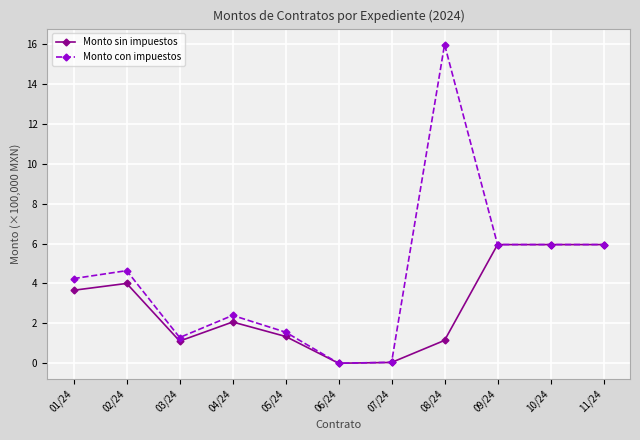

What is the highest value of the Monto con impuestos series?

16.0